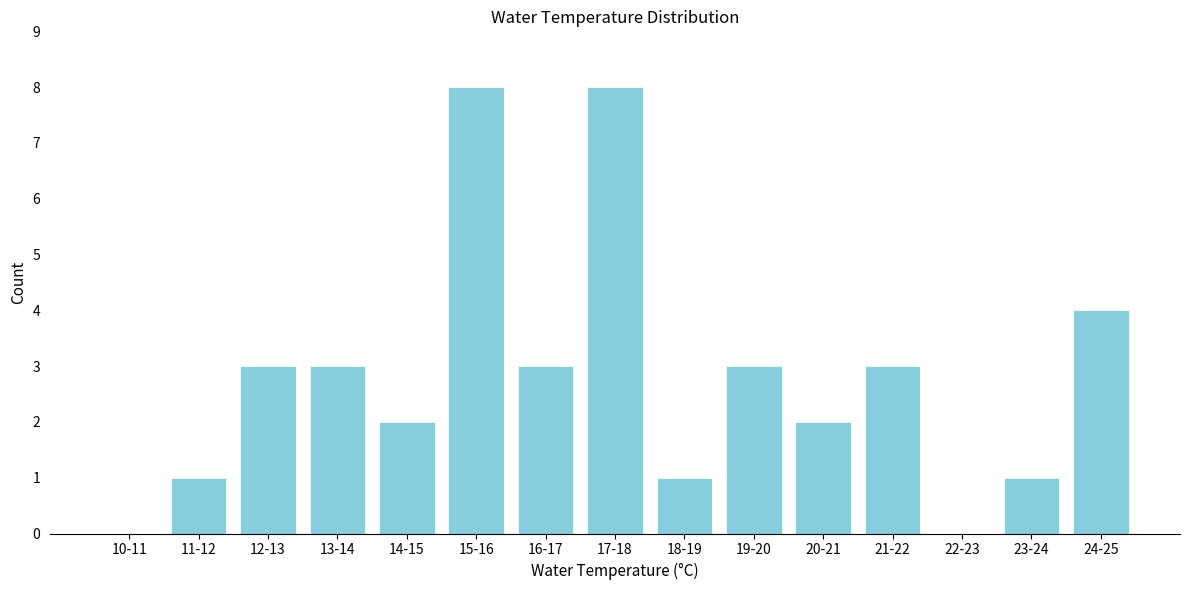

Reading right to left, extract all data points from this chart.

24-25=4	23-24=1	22-23=0	21-22=3	20-21=2	19-20=3	18-19=1	17-18=8	16-17=3	15-16=8	14-15=2	13-14=3	12-13=3	11-12=1	10-11=0